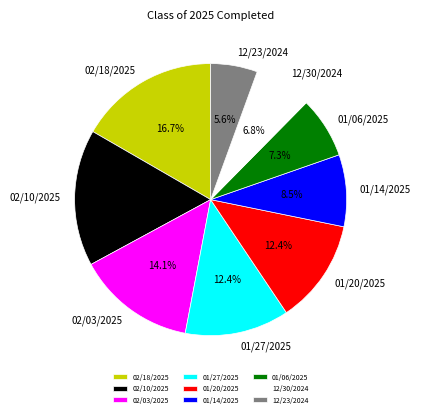

What portion of the pie excludes 12/23/2024?

94.4%